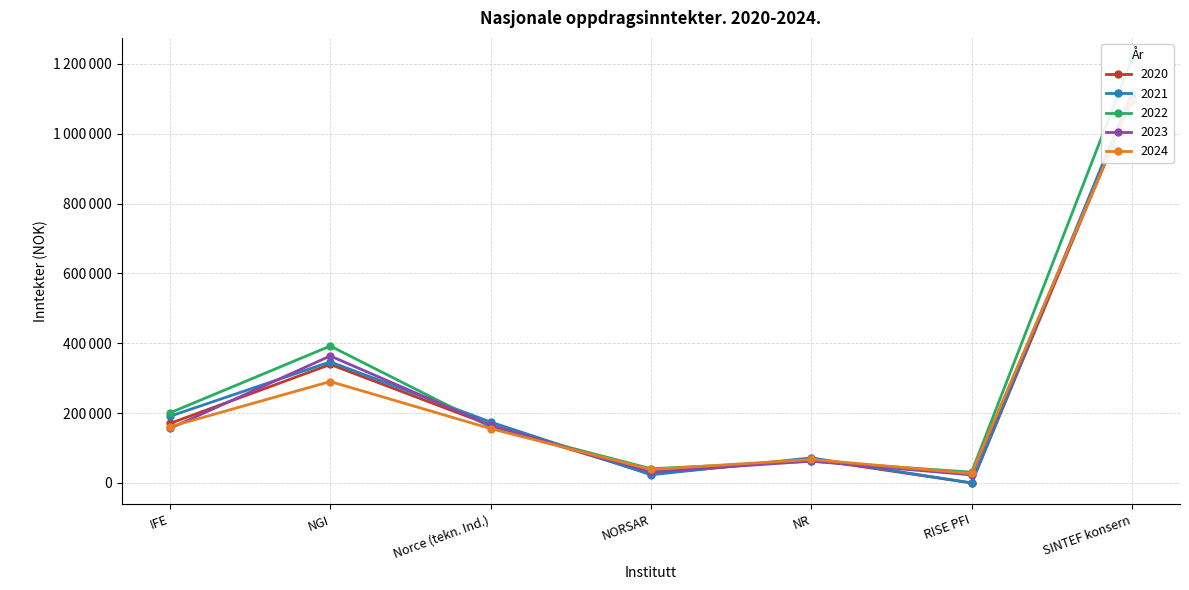

Which series has the widest spread of values?

2022